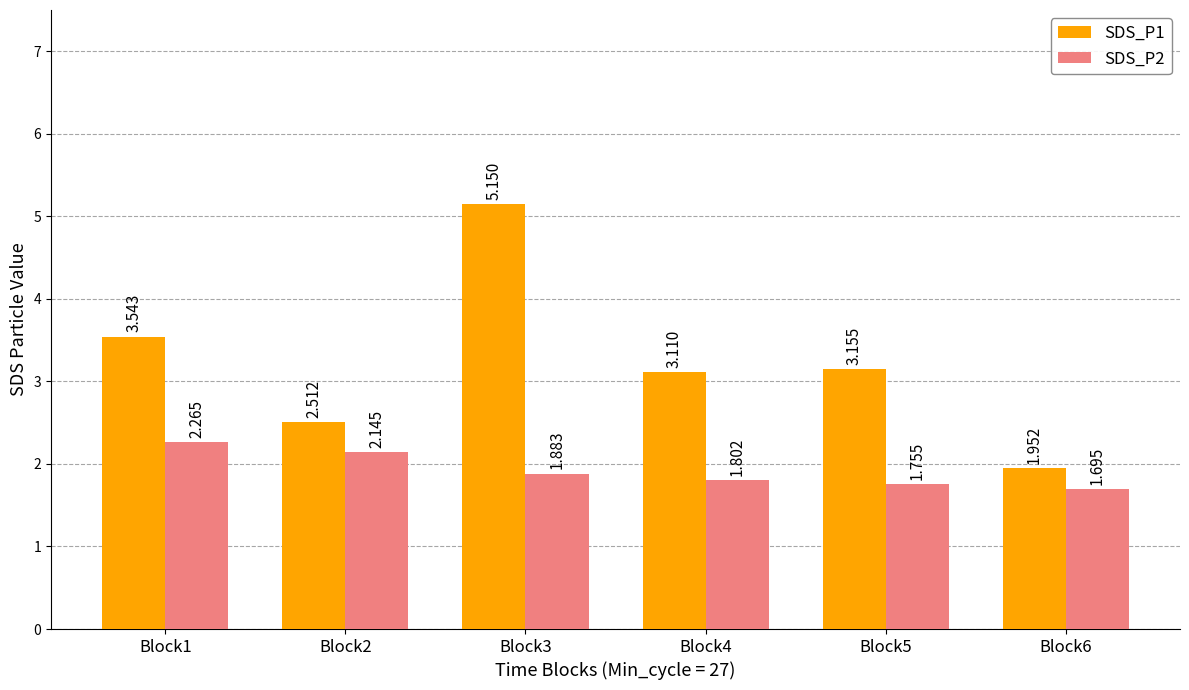

How many SDS_P2 values are between 1 and 2?

4